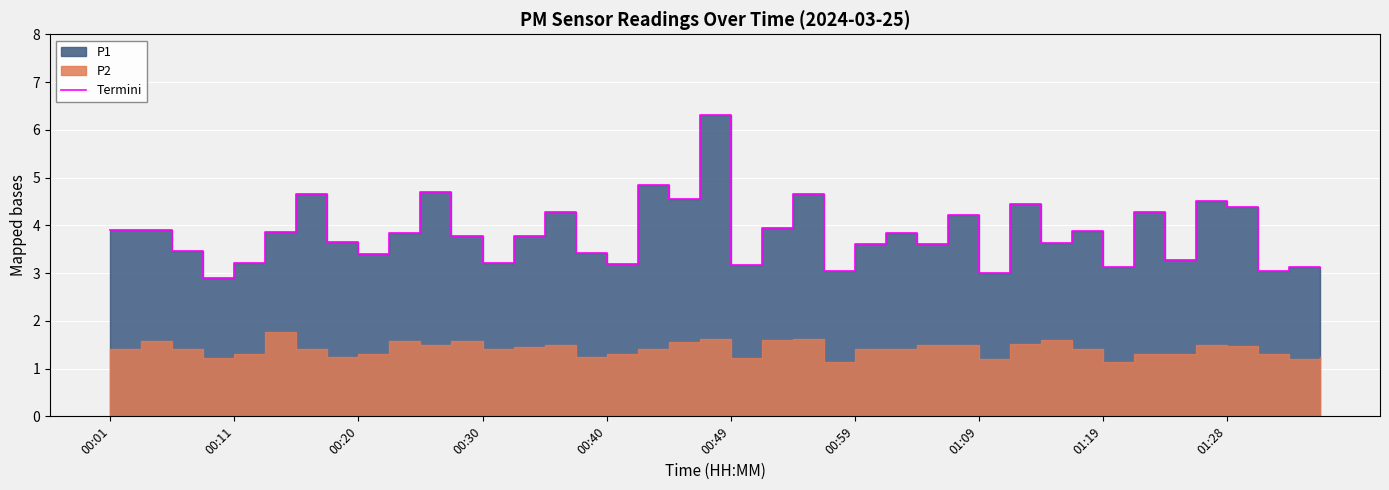

What is the change in value from 00:49 to 23?

-0.8